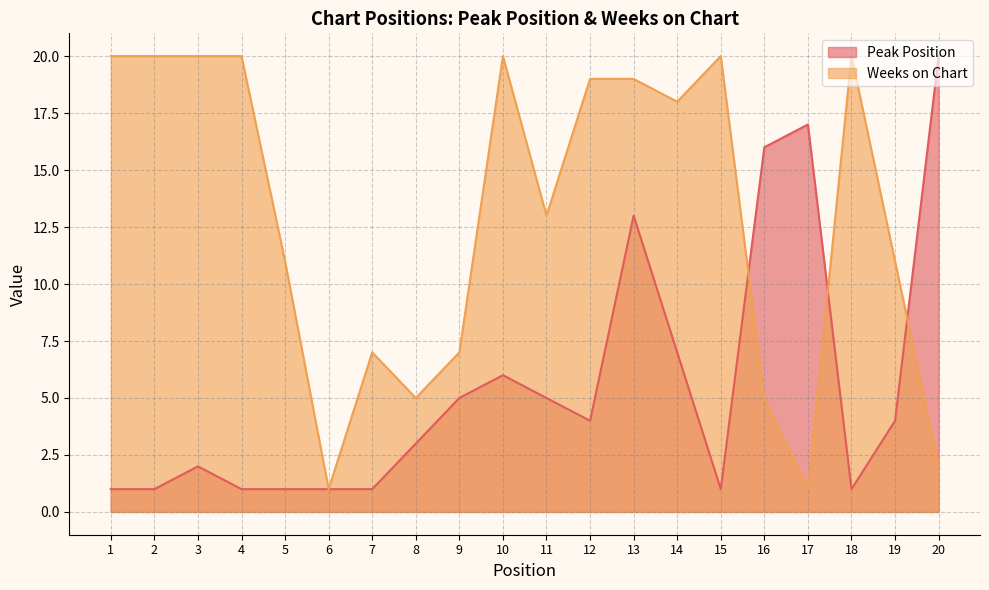

Reading right to left, transcribe all the data shown in this chart.

Peak Position: 20=20	19=4	18=1	17=17	16=16	15=1	14=7	13=13	12=4	11=5	10=6	9=5	8=3	7=1	6=1	5=1	4=1	3=2	2=1	1=1
Weeks on Chart: 20=2	19=11	18=20	17=1	16=5	15=20	14=18	13=19	12=19	11=13	10=20	9=7	8=5	7=7	6=1	5=11	4=20	3=20	2=20	1=20